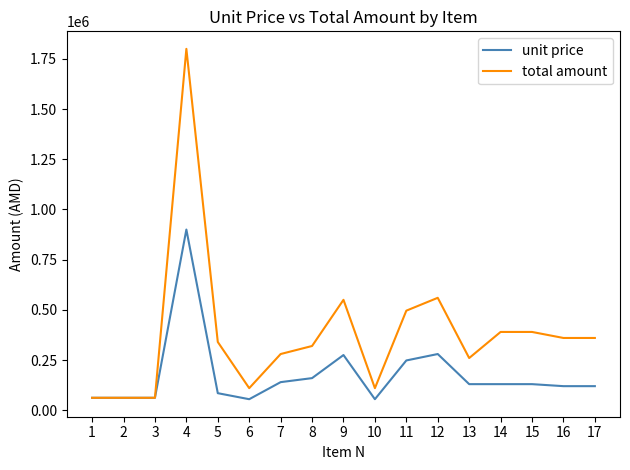

Which series has the widest spread of values?

total amount